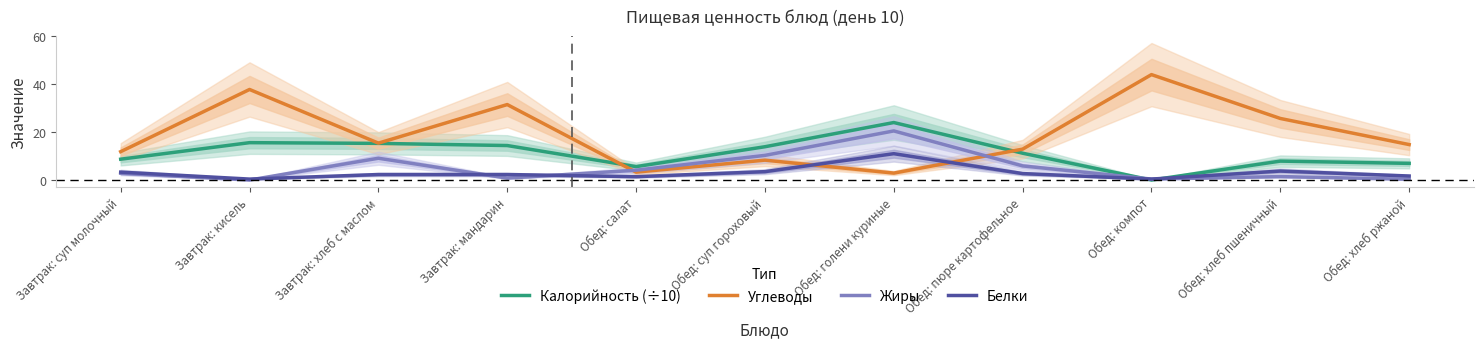

What are all the series names shown in the legend?

Калорийность (÷10), Углеводы, Жиры, Белки